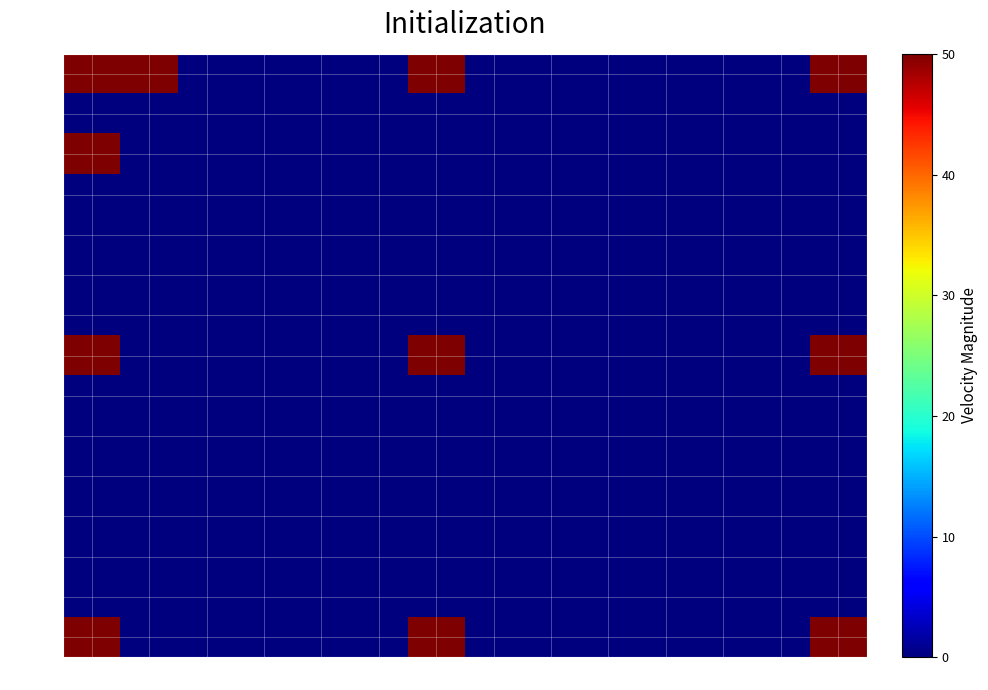

At which label is row_12 closest to 0?

c3